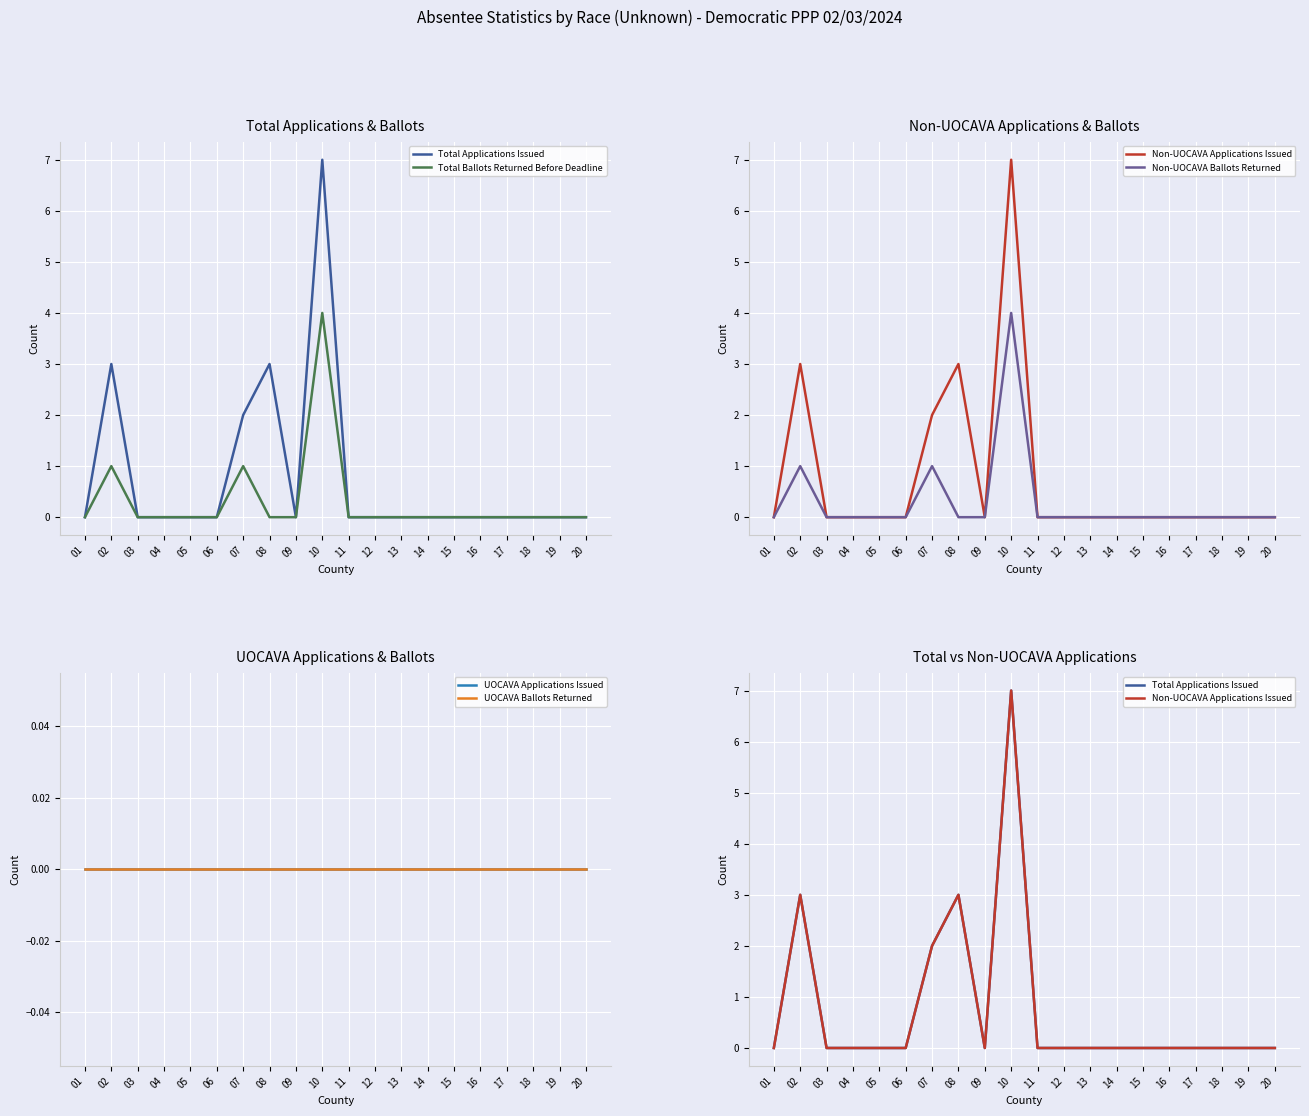

In Total Applications Issued, how many points are lower than both neighbors (excluding endpoints)?

1